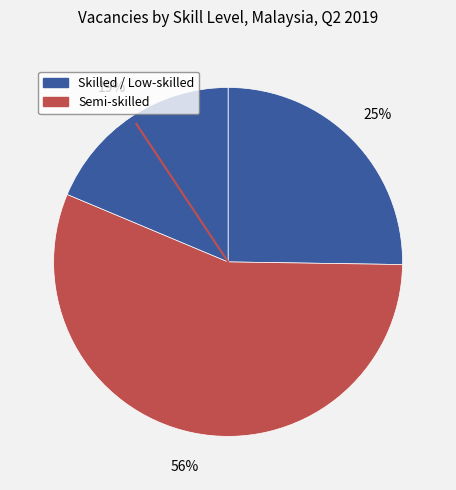

How many slices are in this pie chart?

3